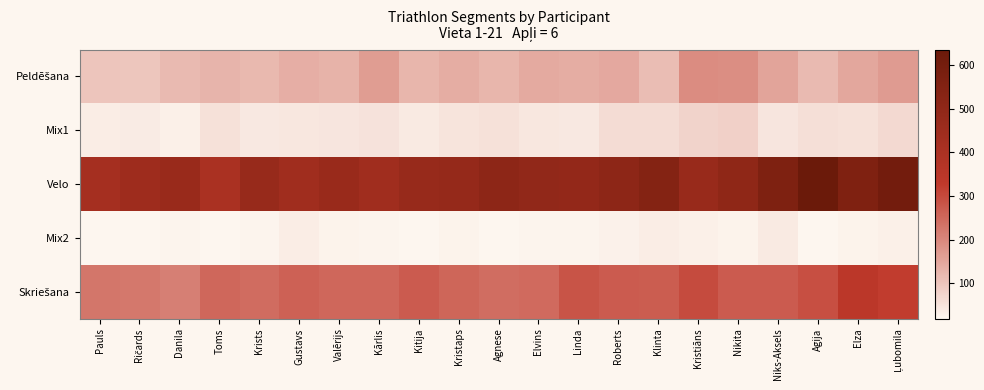

At how many categories does at least one series exceed 249?

21